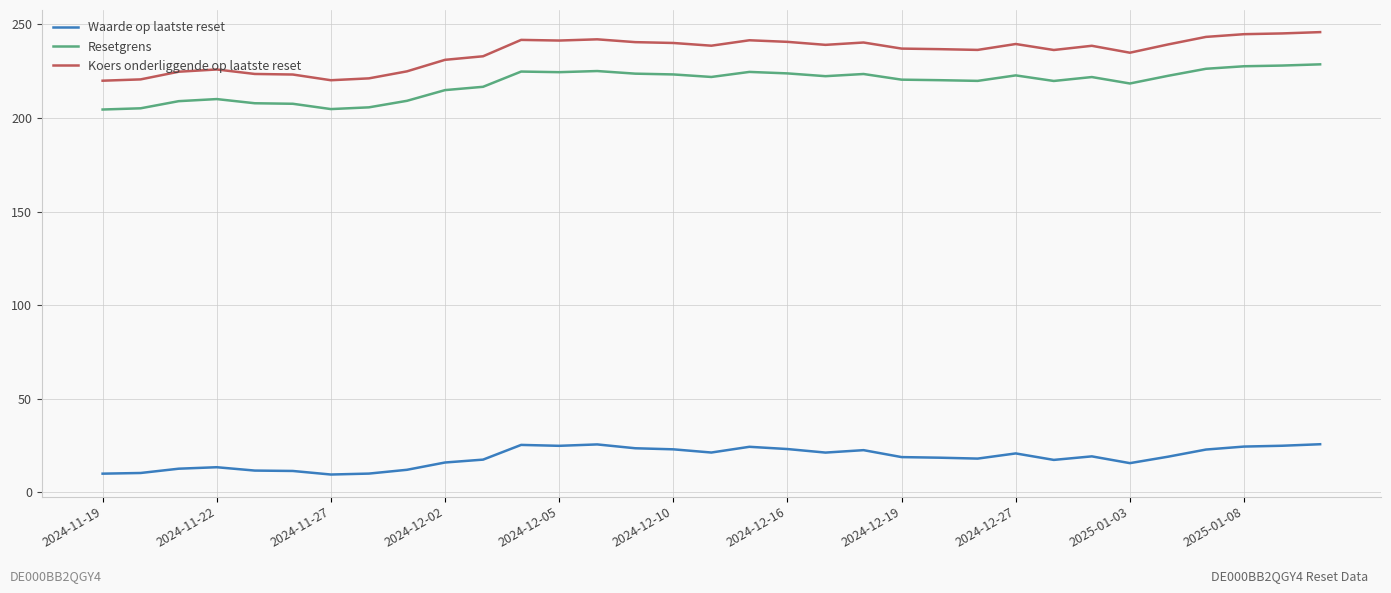

True or false: Waarde op laatste reset and Resetgrens cross at least once.

False